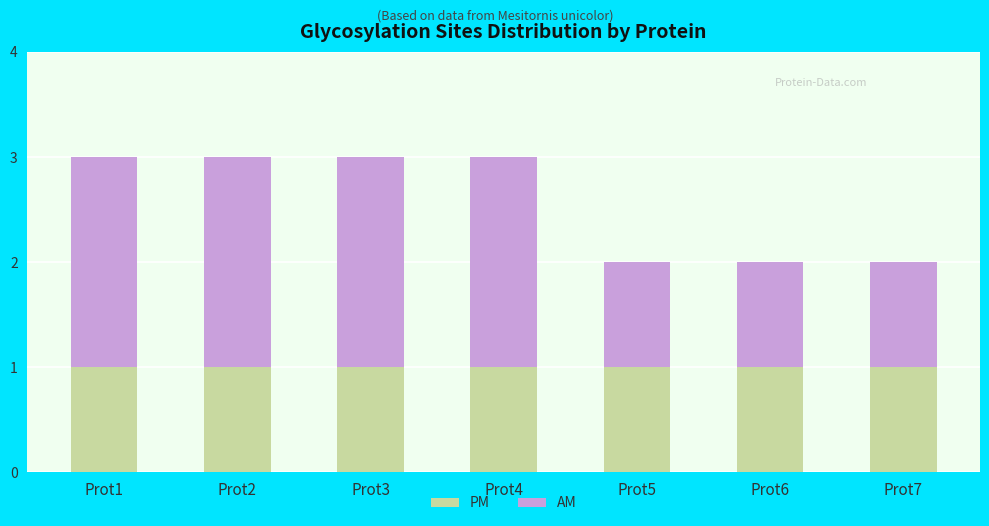

True or false: PM has a value of 1 at Prot1.

True